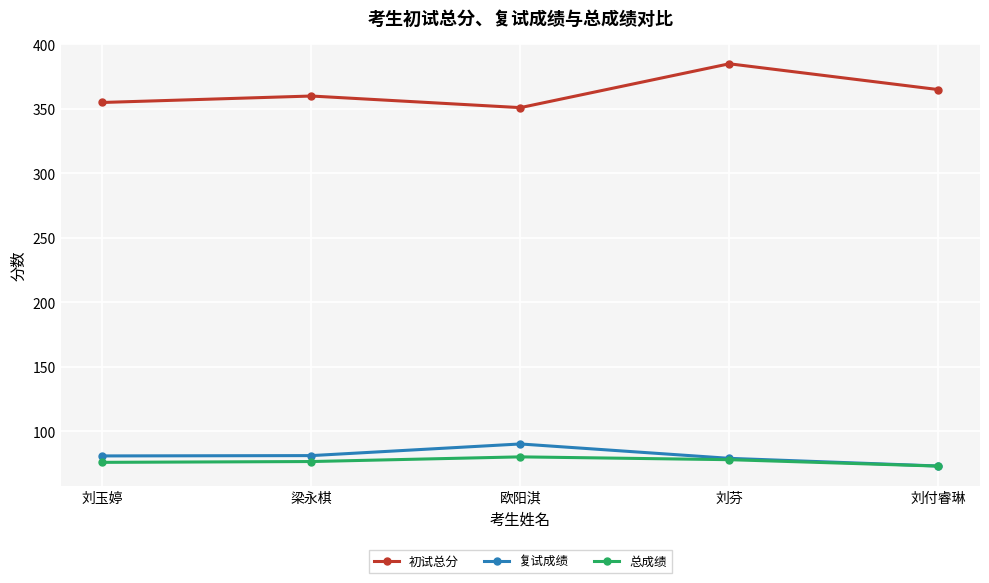

The value of 总成绩 at 欧阳淇 is 80.2. True or false?

True